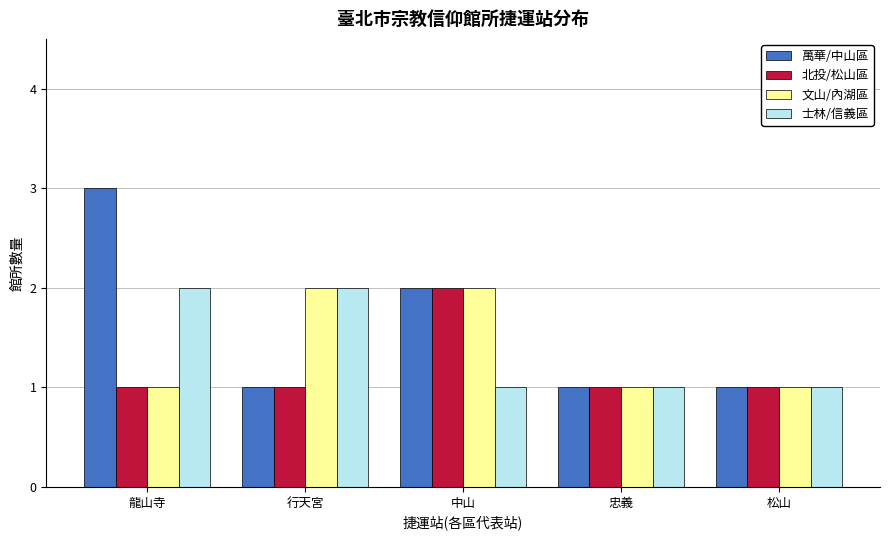

The 萬華/中山區 series shows 1 at 忠義. True or false?

True